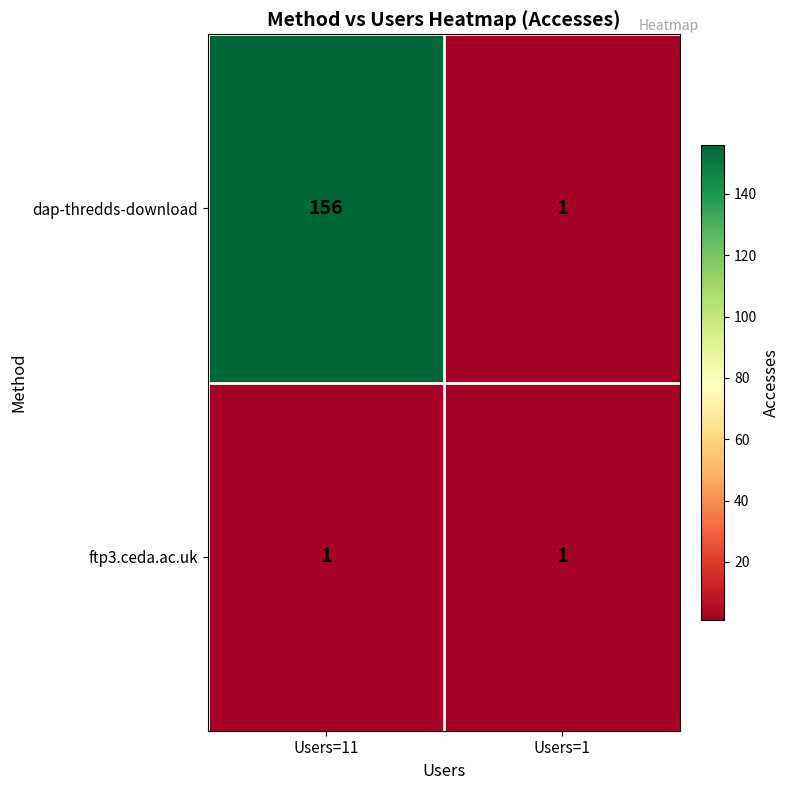

Which series has the widest spread of values?

dap-thredds-download